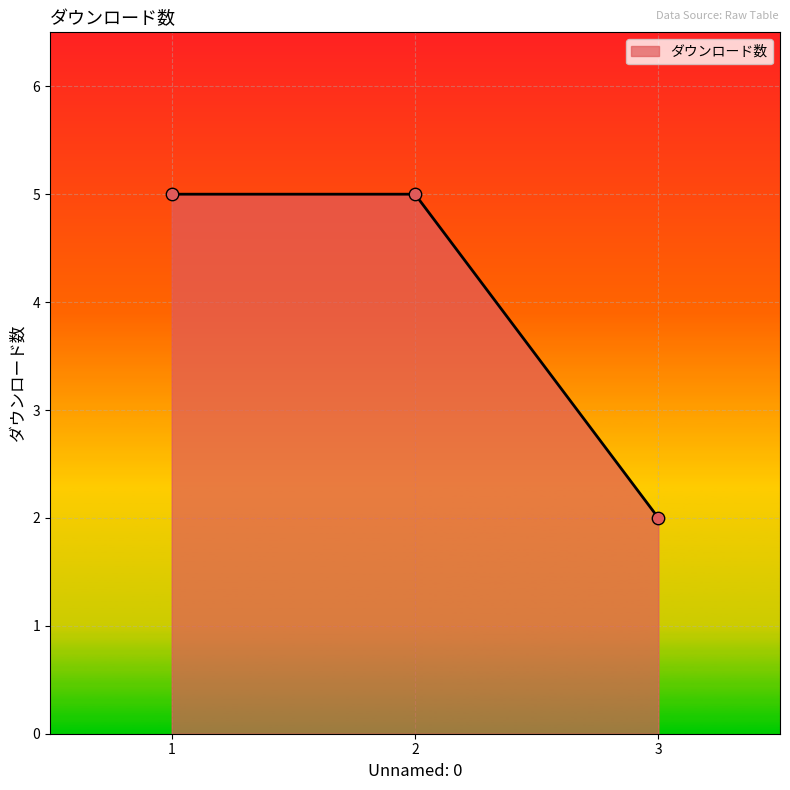

What is the change in value from 1 to 3?

-3